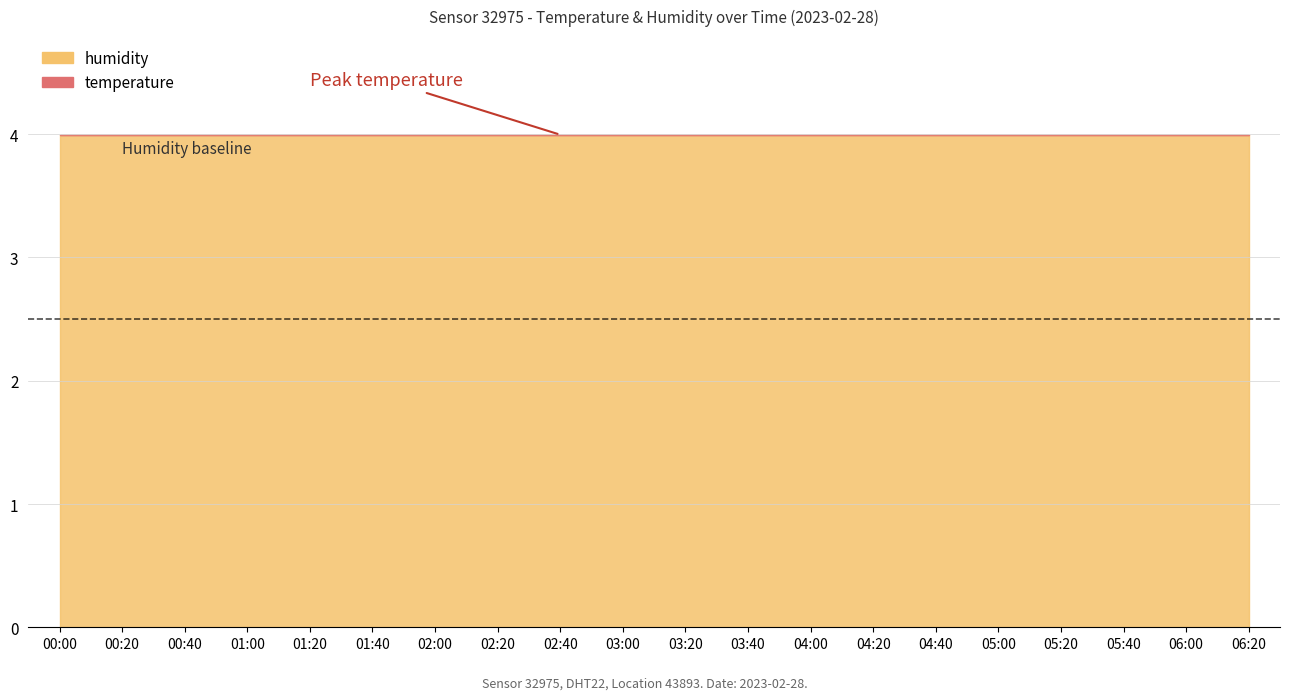

What is the difference between the maximum and minimum values in the temperature series?

2.8